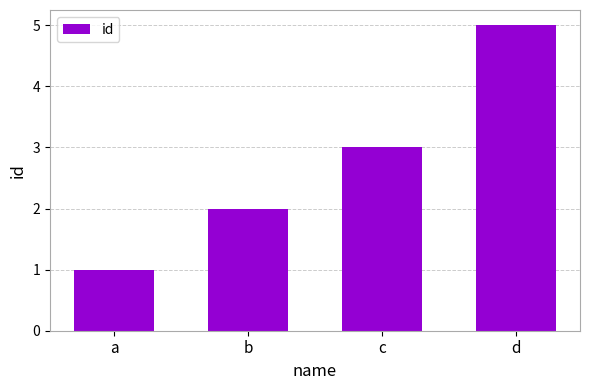

Which label corresponds to the largest value in the chart?

d